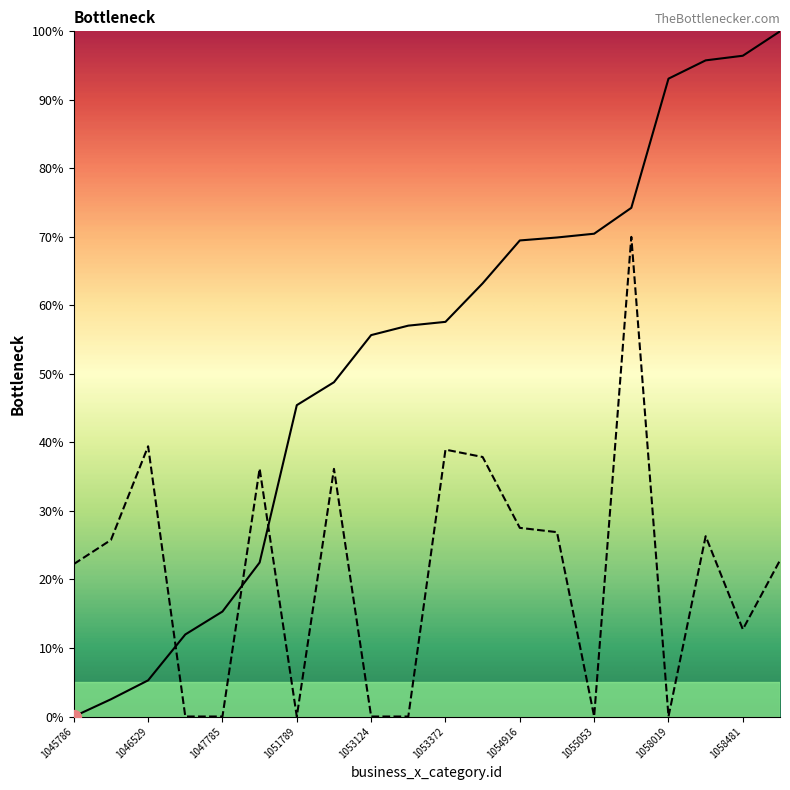

How many data points are less than 57?

9